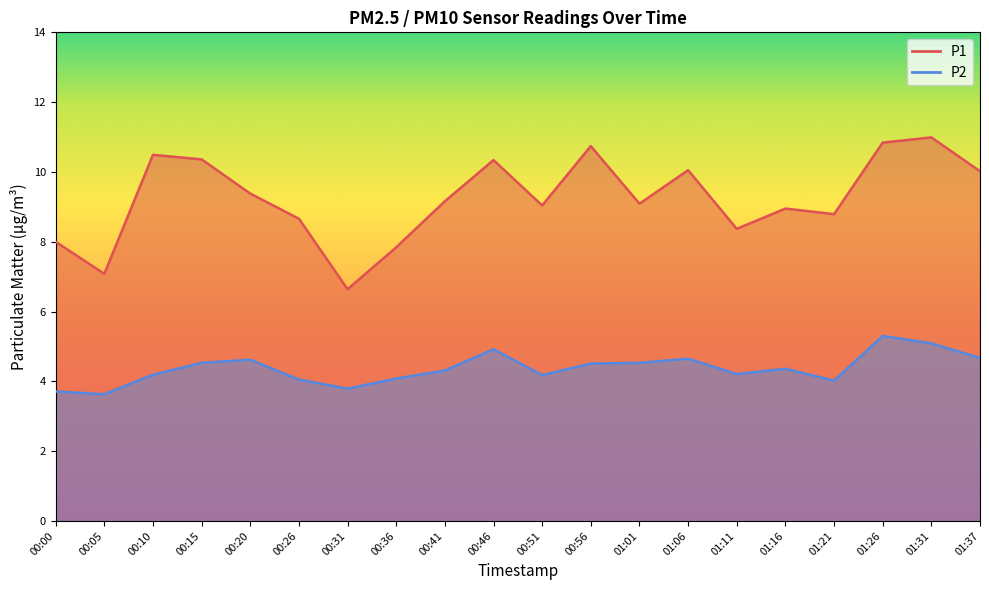

What is the sum of the P2 values at 01:26 and 00:46?

10.2